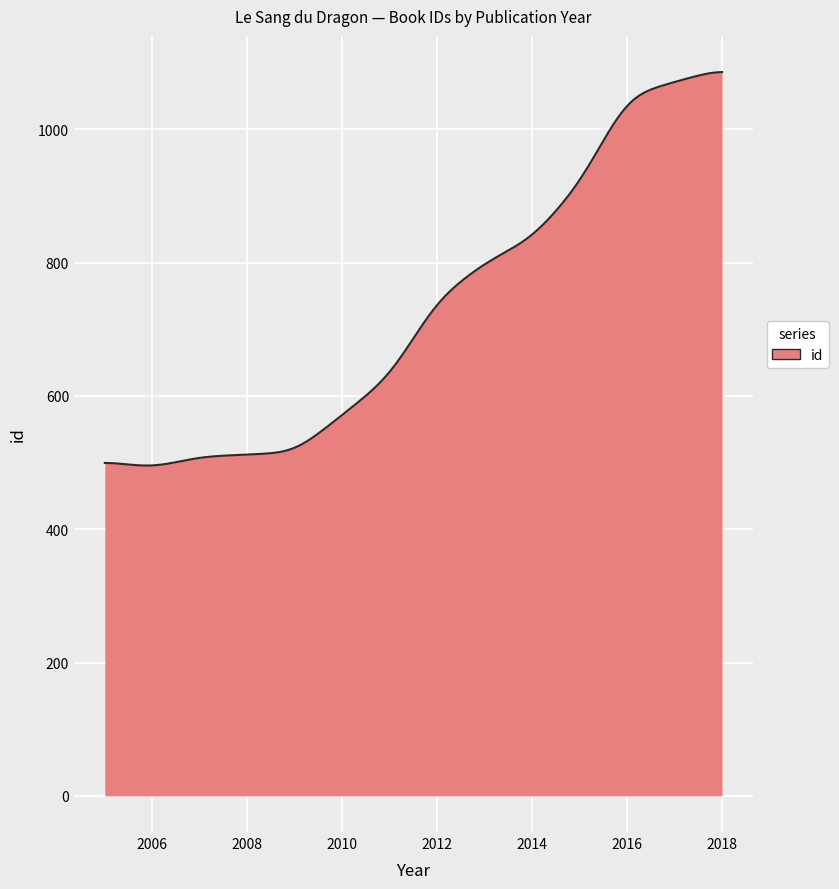

What is the greatest value displayed?

1085.9